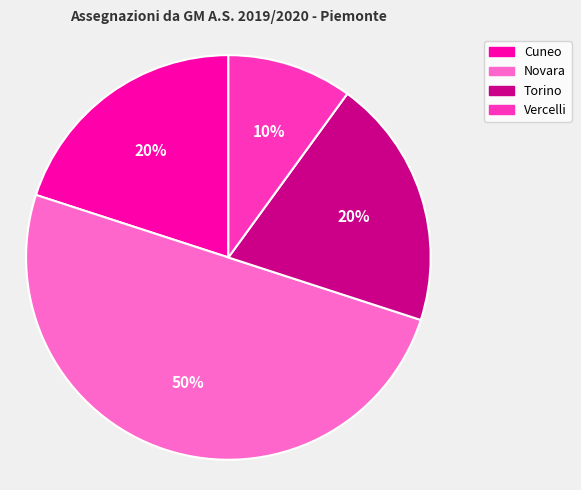

Combined, do Torino and Novara account for over 50%?

Yes